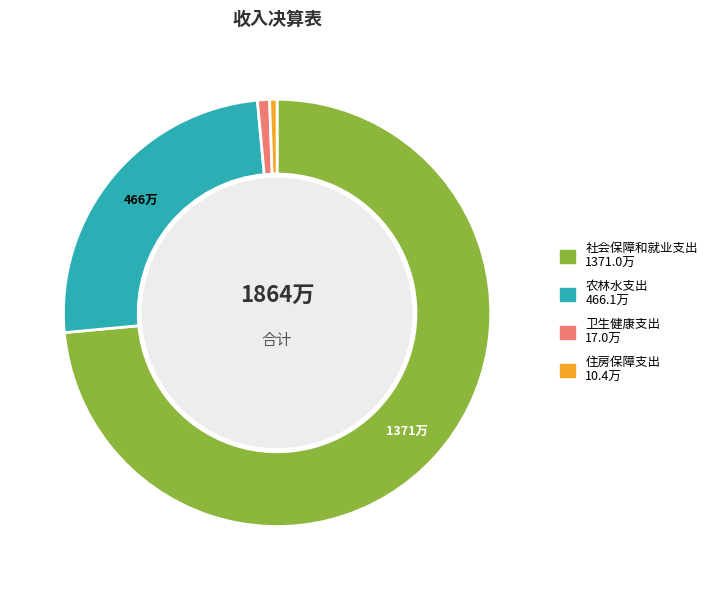

Do 社会保障和就业支出 and 农林水支出 together represent more than half of the pie?

Yes